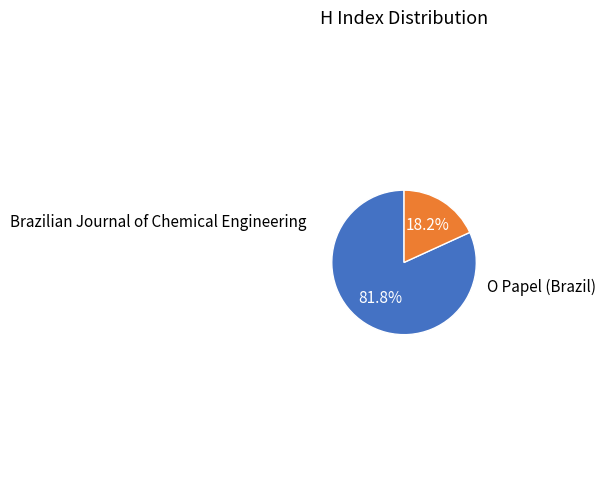

Does any single category account for the majority?

Yes